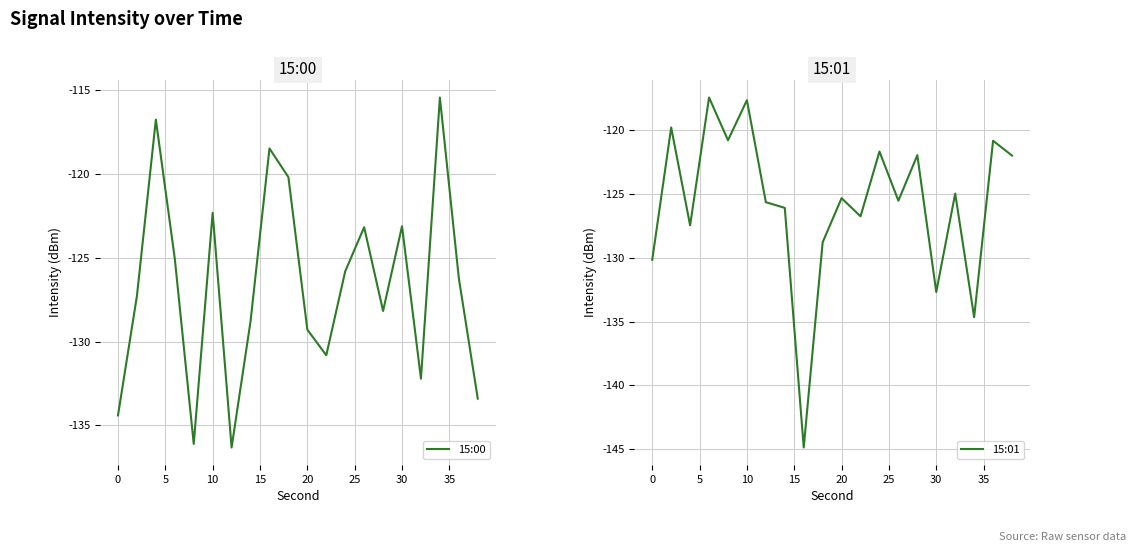

True or false: 15:00 has a value of -210.7 at 0.

False